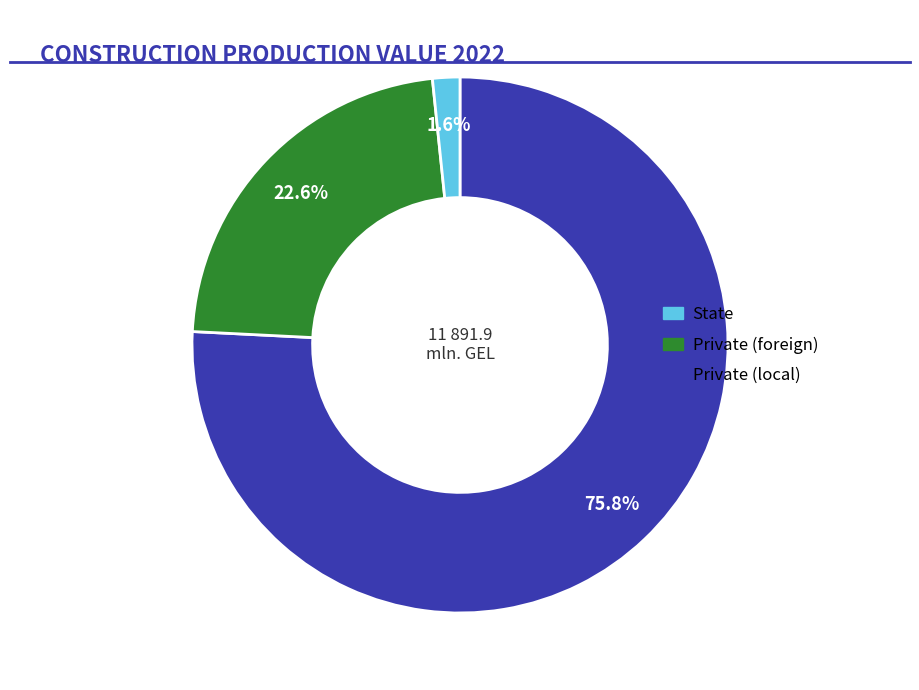

Does any single category account for the majority?

Yes